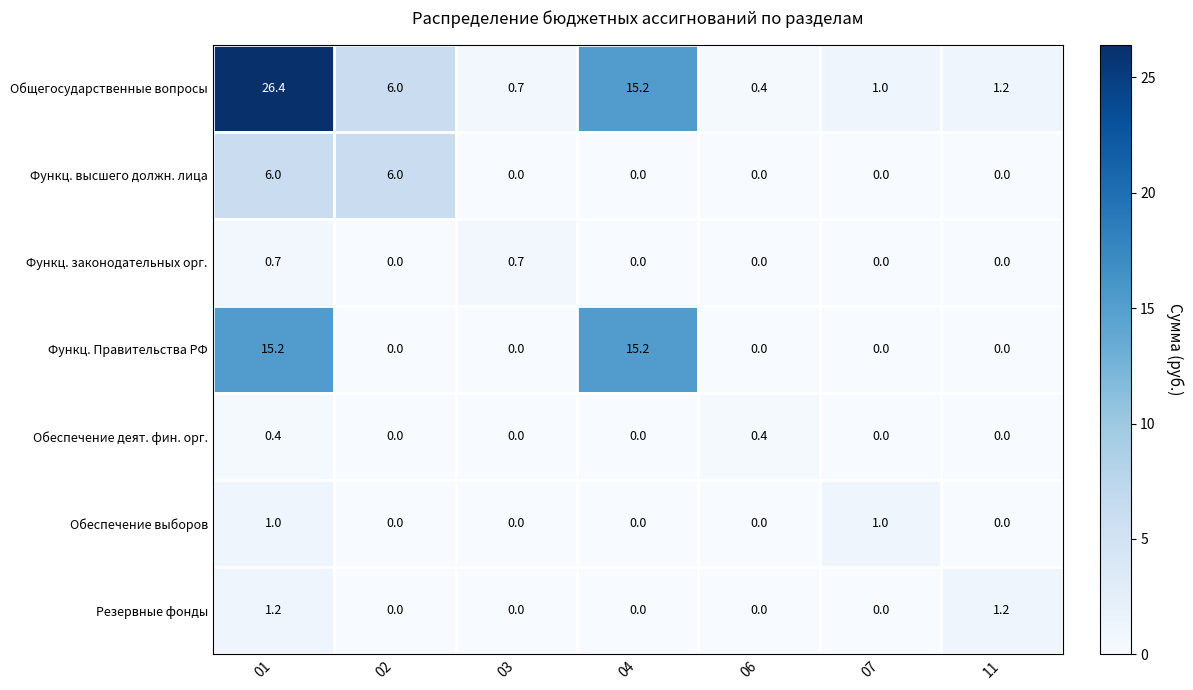

What is the greatest value displayed?

26.4